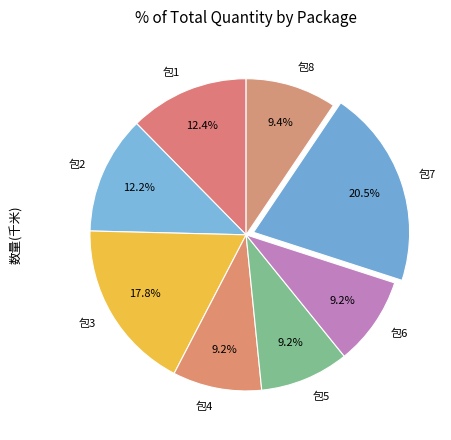

How many segments does this pie chart have?

8